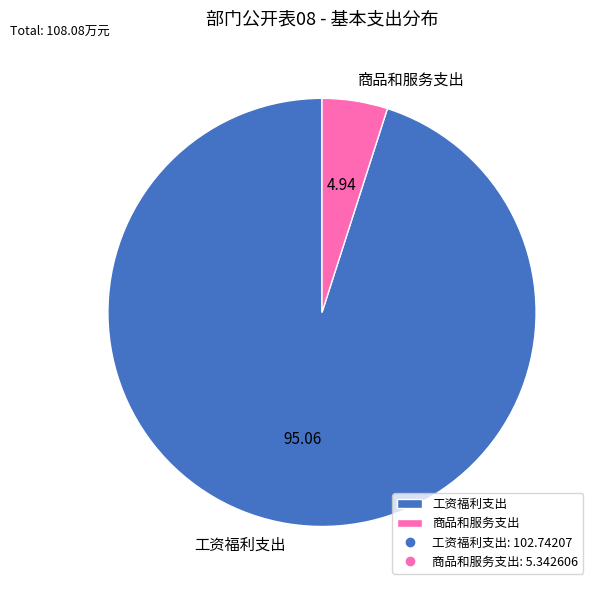

Is the sum of 工资福利支出 and 商品和服务支出 greater than half?

Yes